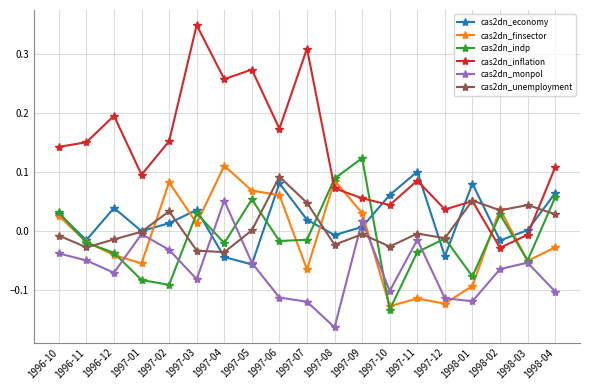

Which category has the highest value in the cas2dn_indp series?

1997-09